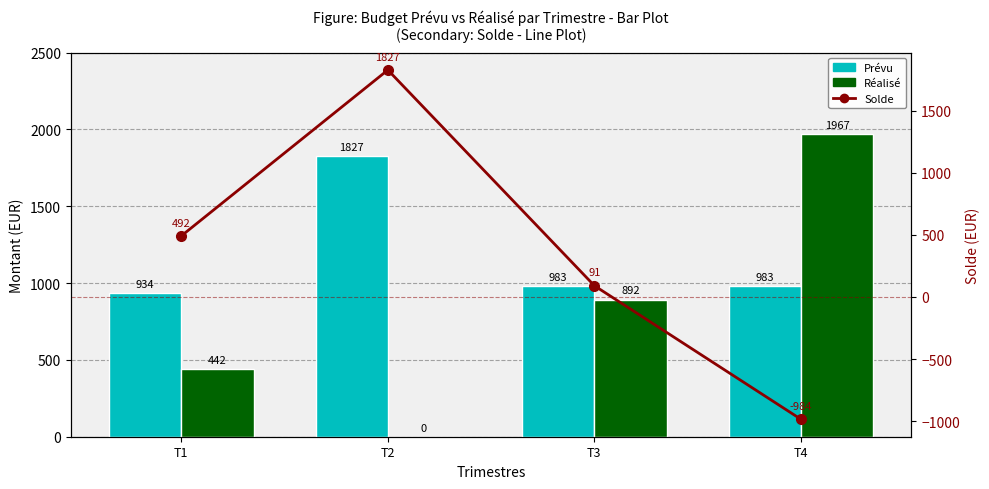

At which label is Réalisé closest to 983?

T3